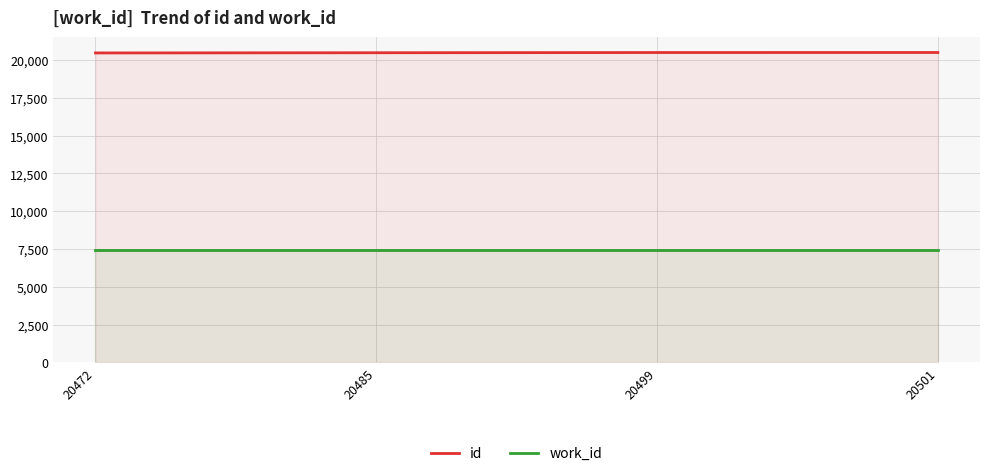

Does the chart display data point markers on the line(s)?

No